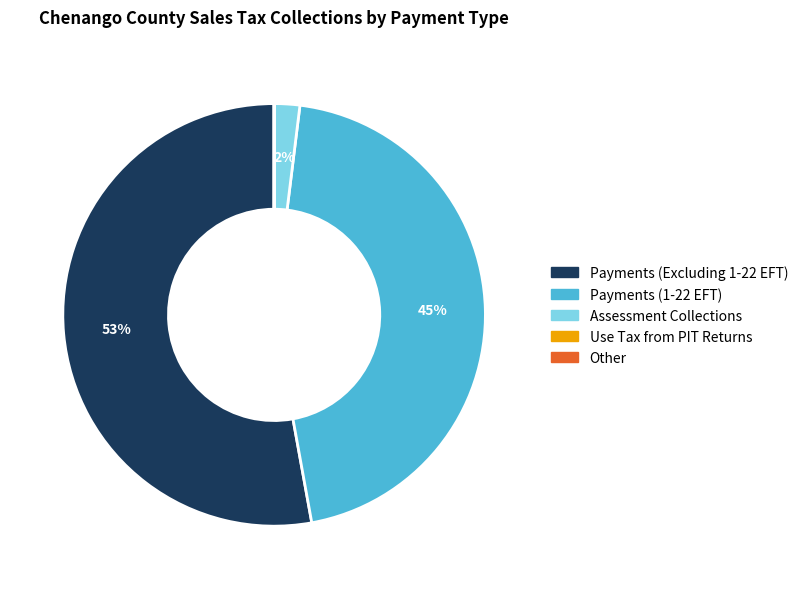

The Payments (Excluding 1-22 EFT) slice represents 53% of the pie. True or false?

True